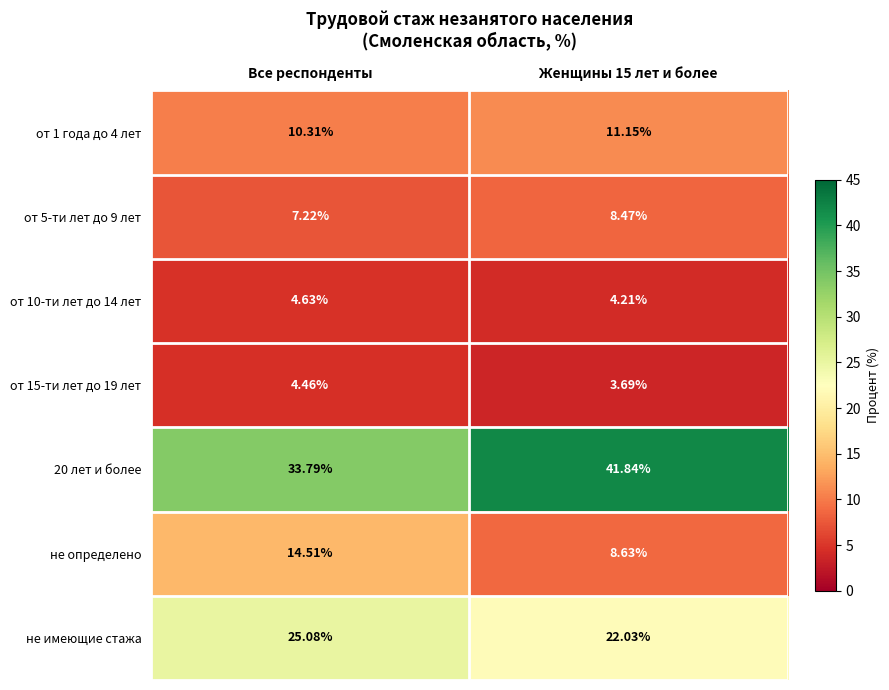

Is the value of от 10-ти лет до 14 лет at Все респонденты greater than the value of не имеющие стажа at Женщины 15 лет и более?

No